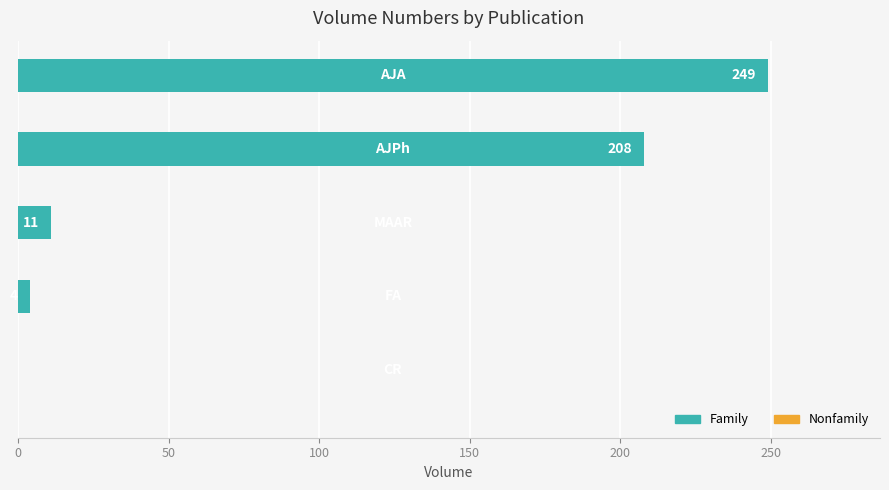

What is the sum of all values?

472